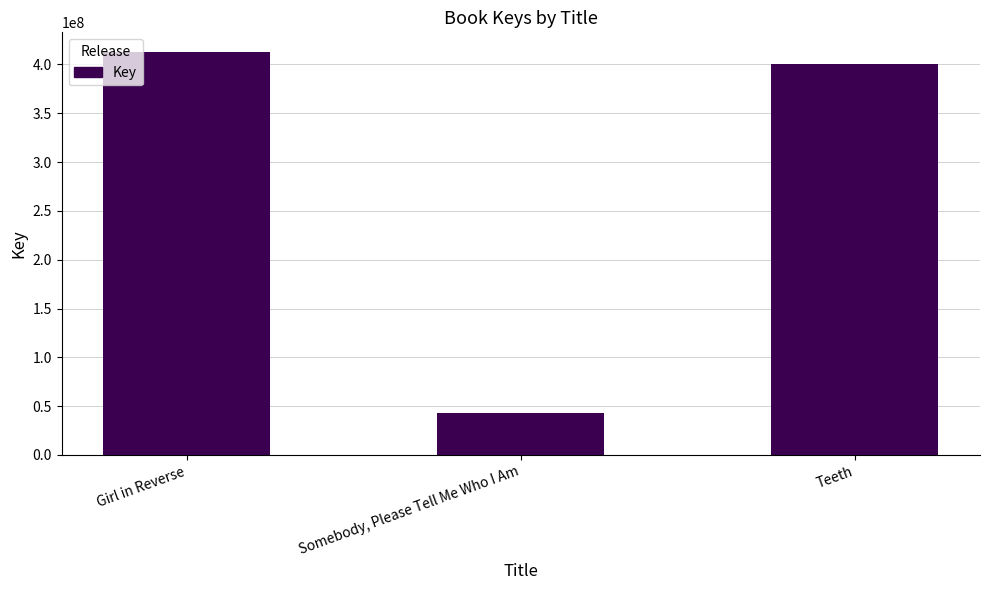

Rank the categories by value from lowest to highest.

Somebody, Please Tell Me Who I Am, Teeth, Girl in Reverse